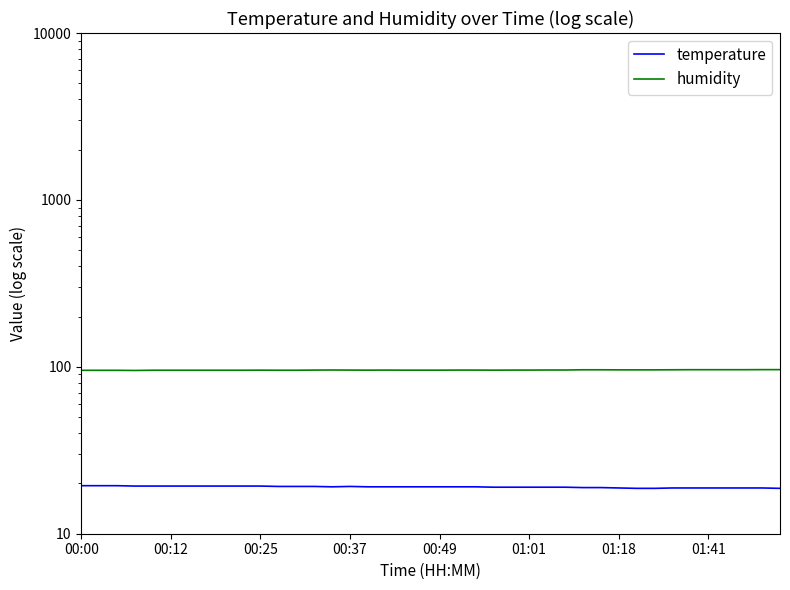

True or false: humidity and temperature intersect in this chart.

False